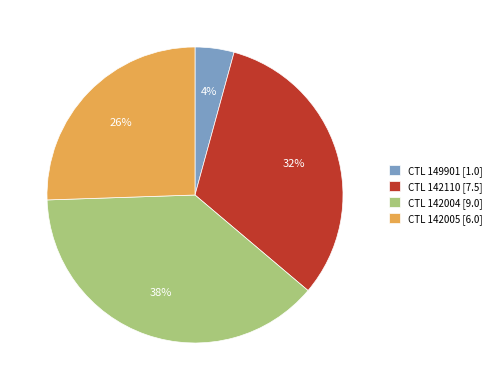

Is CTL 149901 [1.0] the majority of the pie?

No